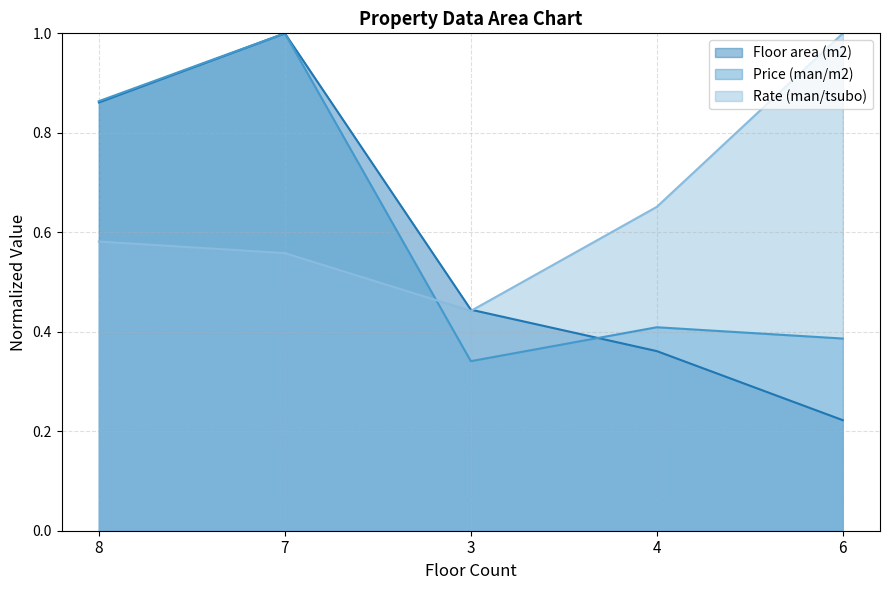

At 6, list the series in order from smallest to largest.

Floor area (m2), Price (man/m2), Rate (man/tsubo)